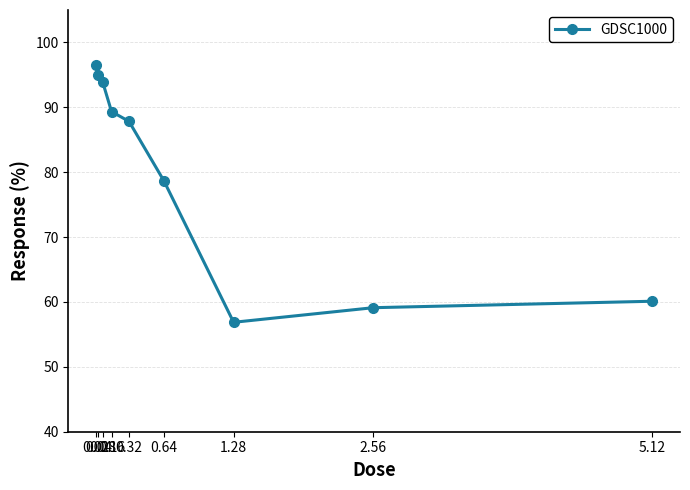

How many values are below 87?

4